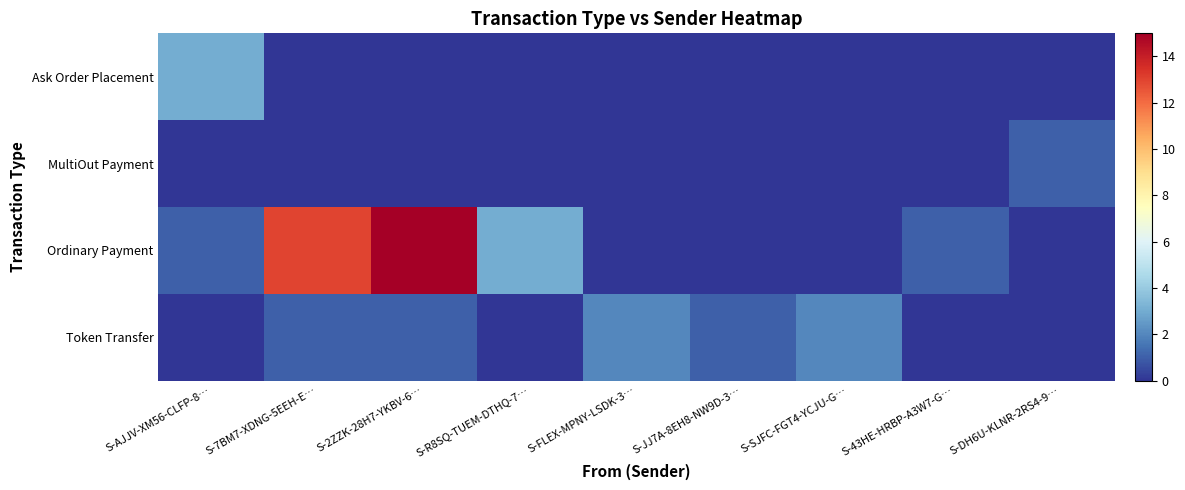

Which series changed the most between S-7BM7-XDNG-5EEH-E… and S-DH6U-KLNR-2RS4-9…?

Ordinary Payment